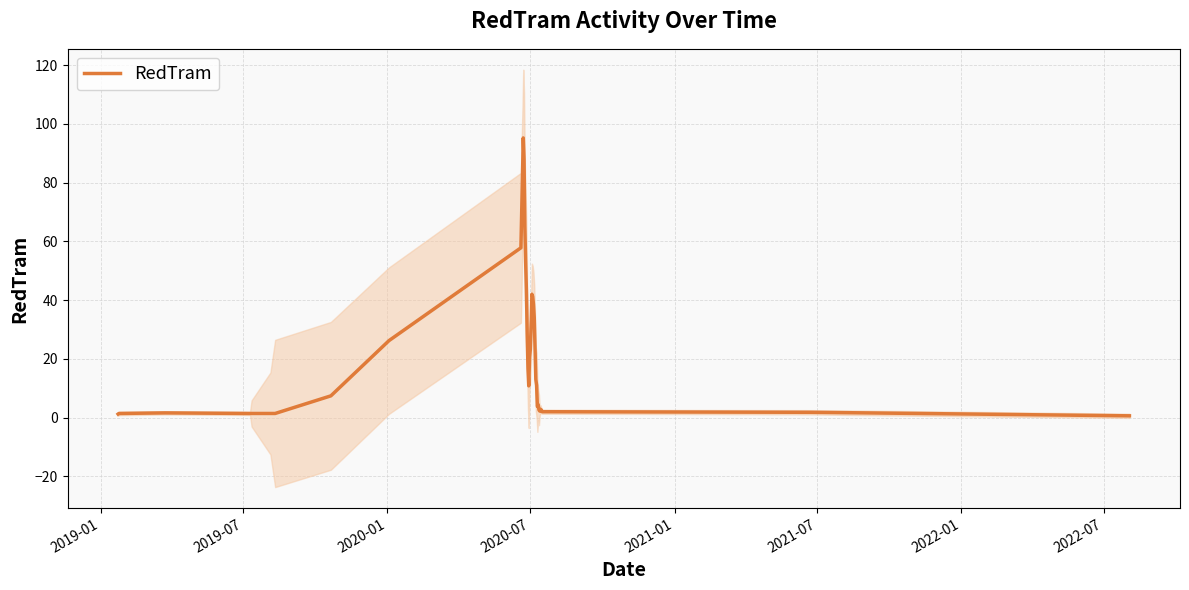

How many interior local valleys (lower than both neighbors) does the data have?

3